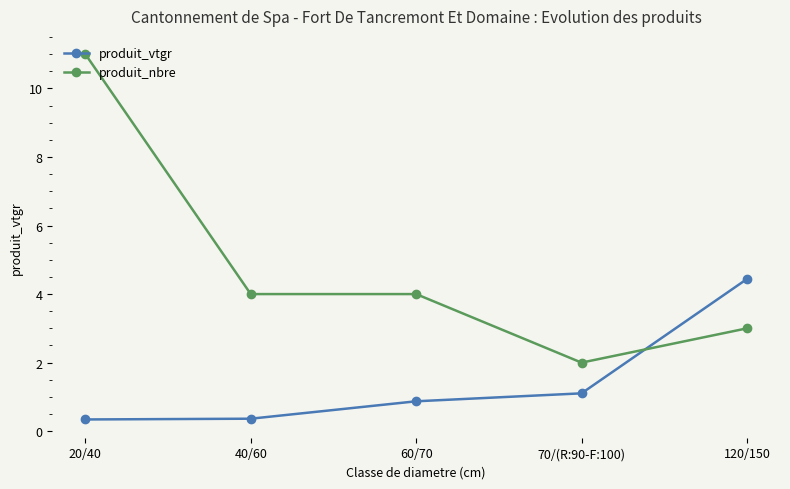

At 40/60, list the series in order from smallest to largest.

produit_vtgr, produit_nbre